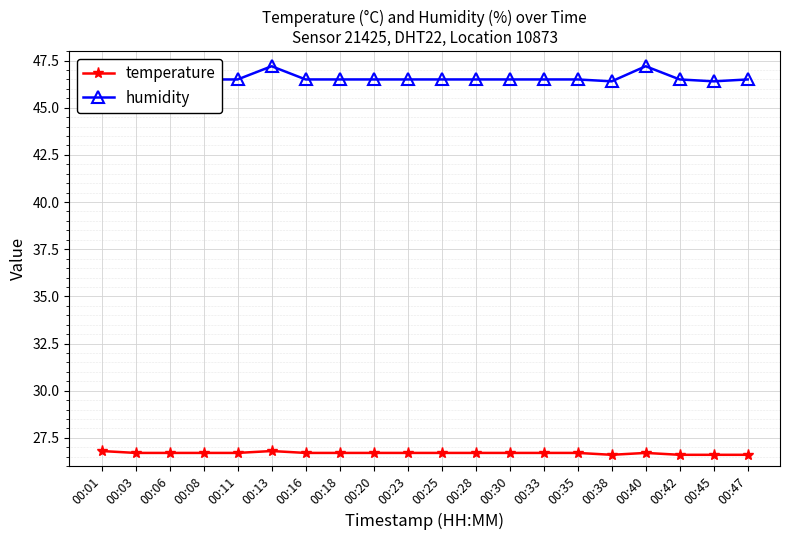

Count the number of data series in this chart.

2